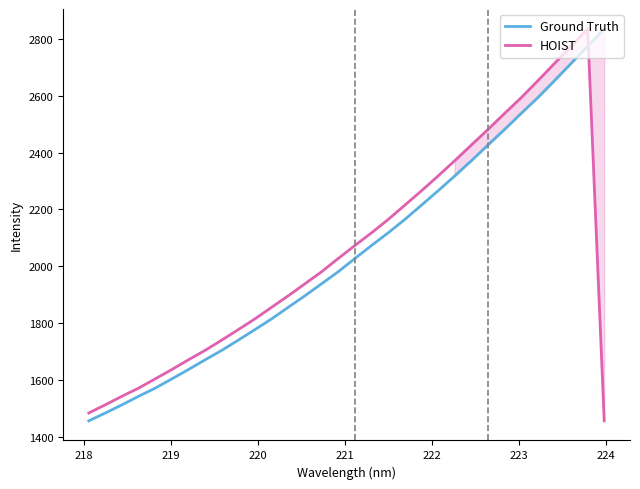

After their last crossing, which series has the higher values: HOIST or Ground Truth?

Ground Truth